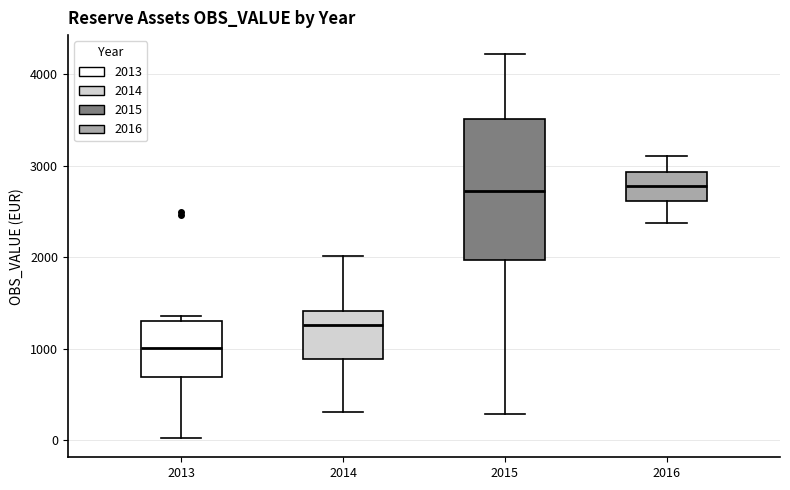

Where is the upper edge of the box at x = 2016 on the y-axis? The values are not printed on the chart, so give them approximately, as read against the axis.

2900